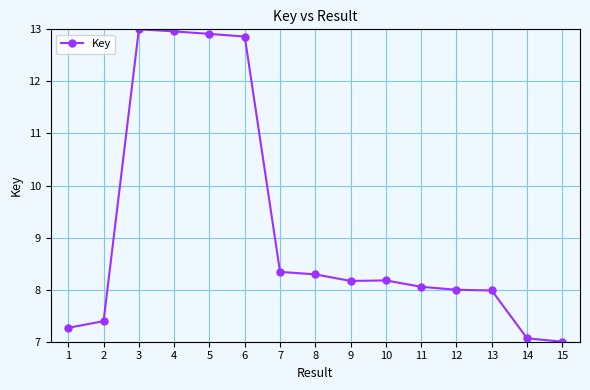

Between 8 and 12, which is larger?

8